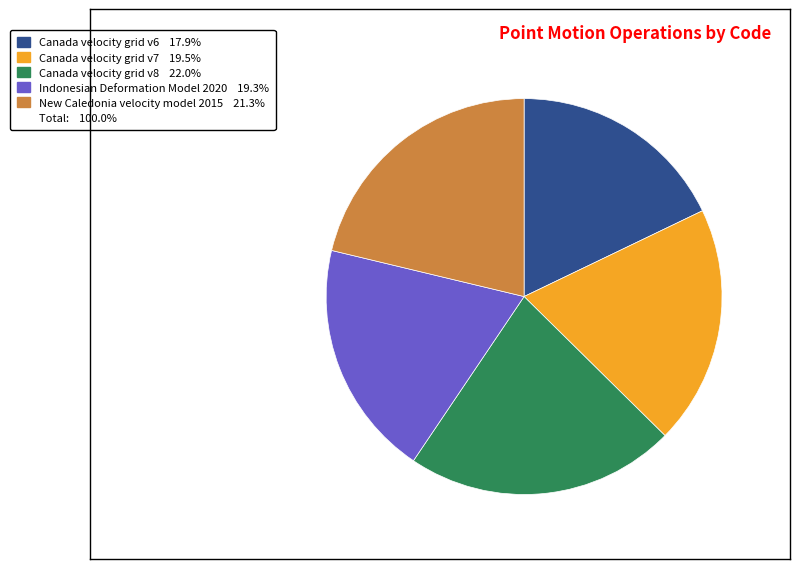

Is there any slice that represents more than half of the pie?

No